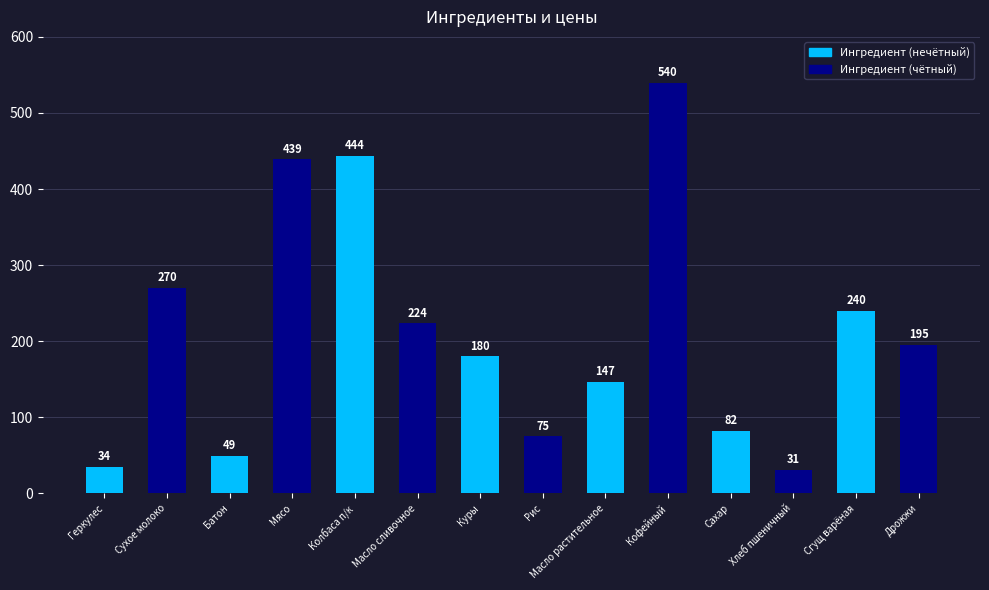

Between Масло растительное and Дрожжи, which is larger?

Дрожжи